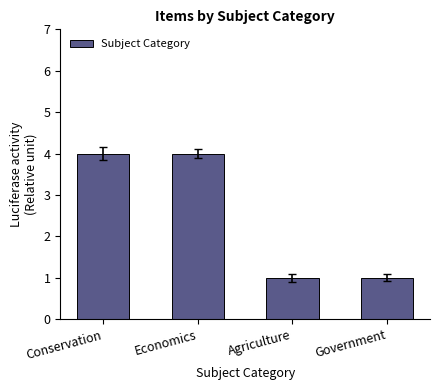

What position from the right is Agriculture?

2